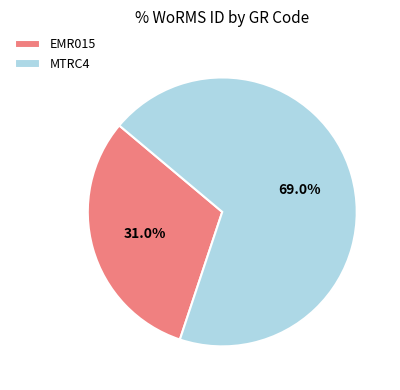

Count the number of slices in the pie.

2